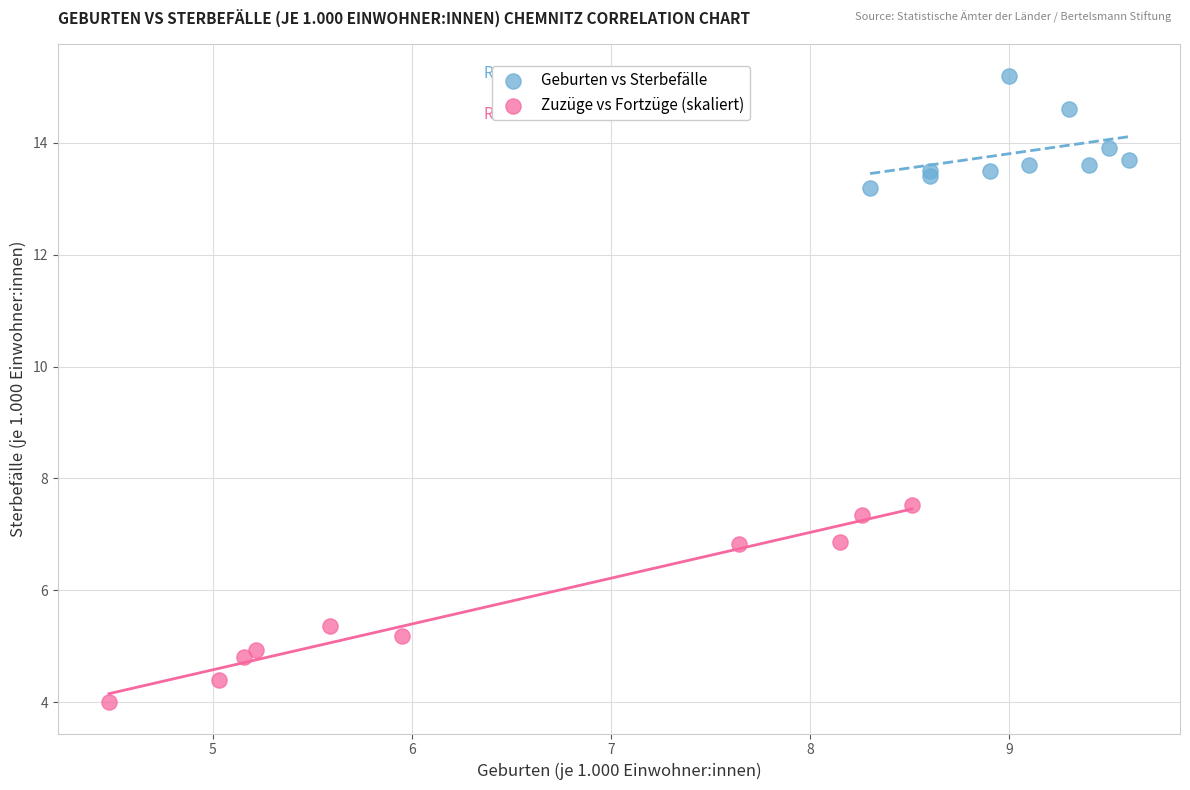

Which series reaches the minimum Y coordinate?

Zuzüge vs Fortzüge (skaliert)